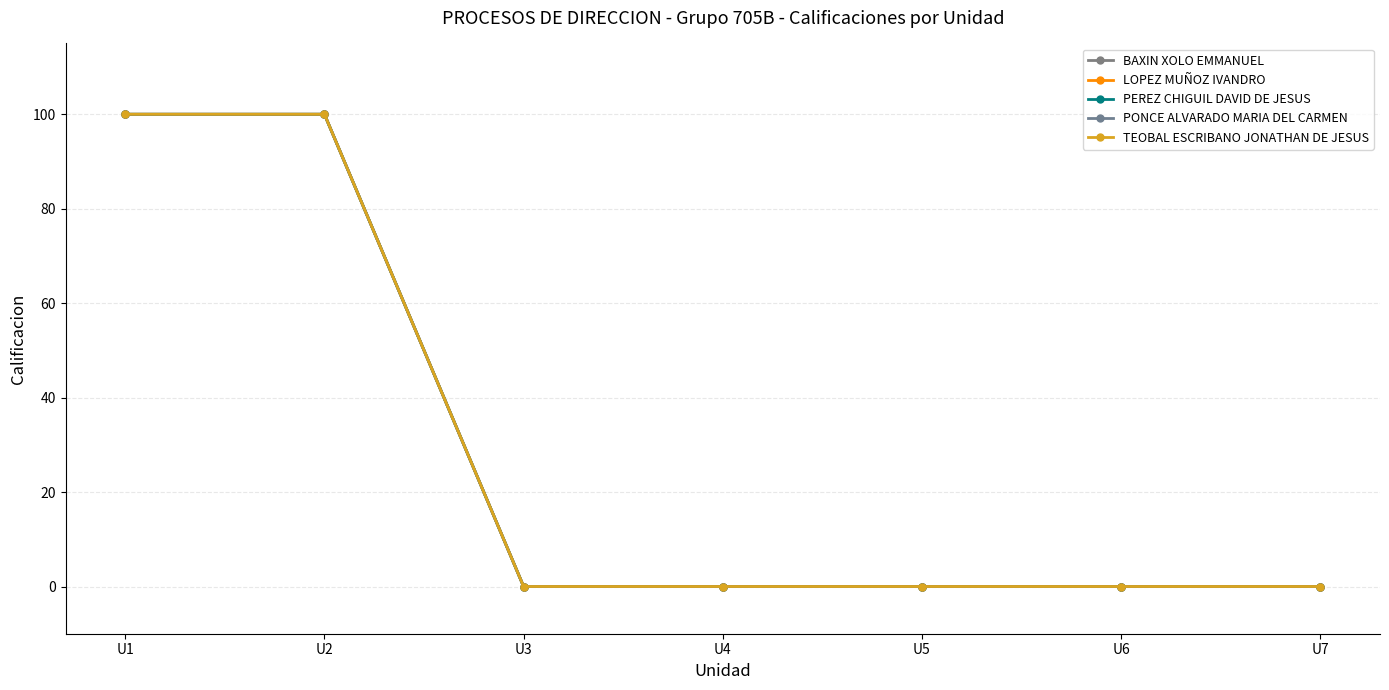

At which label is BAXIN XOLO EMMANUEL closest to 50?

U1